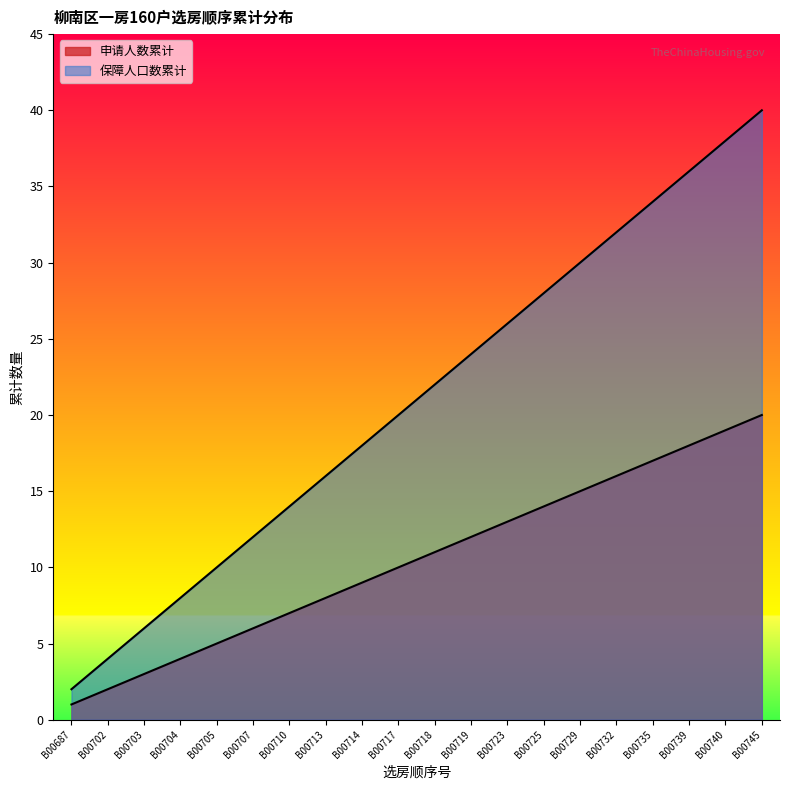

Which has a higher value, B00729 or B00739?

B00739